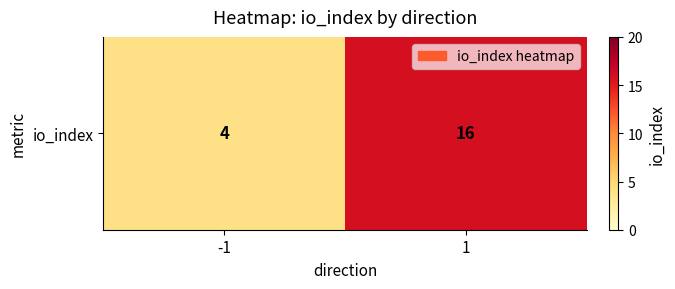

What is the minimum value shown in the chart?

4